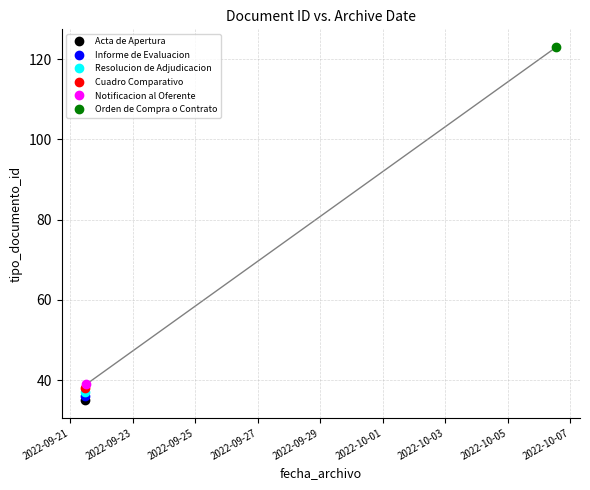

The value at 2022-09-21 11:16:43 is 16. True or false?

False